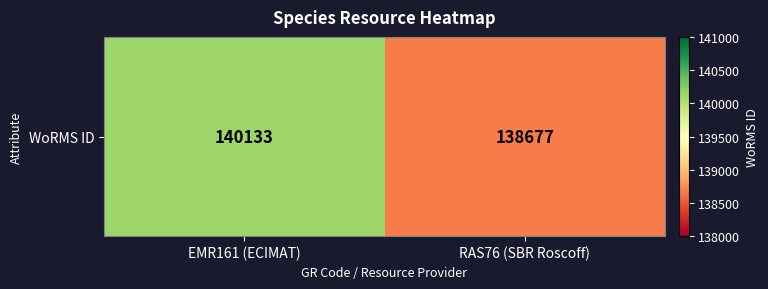

What is the change in value from EMR161 (ECIMAT) to RAS76 (SBR Roscoff)?

-1456